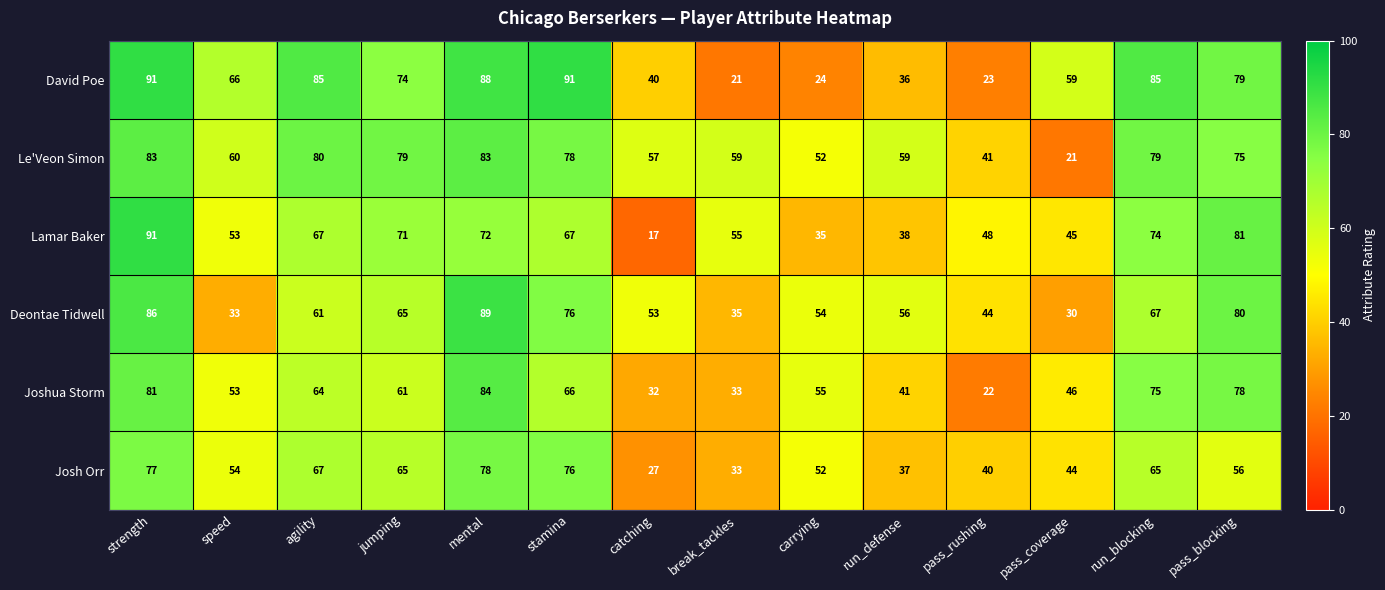

The Josh Orr series shows 112 at run_blocking. True or false?

False